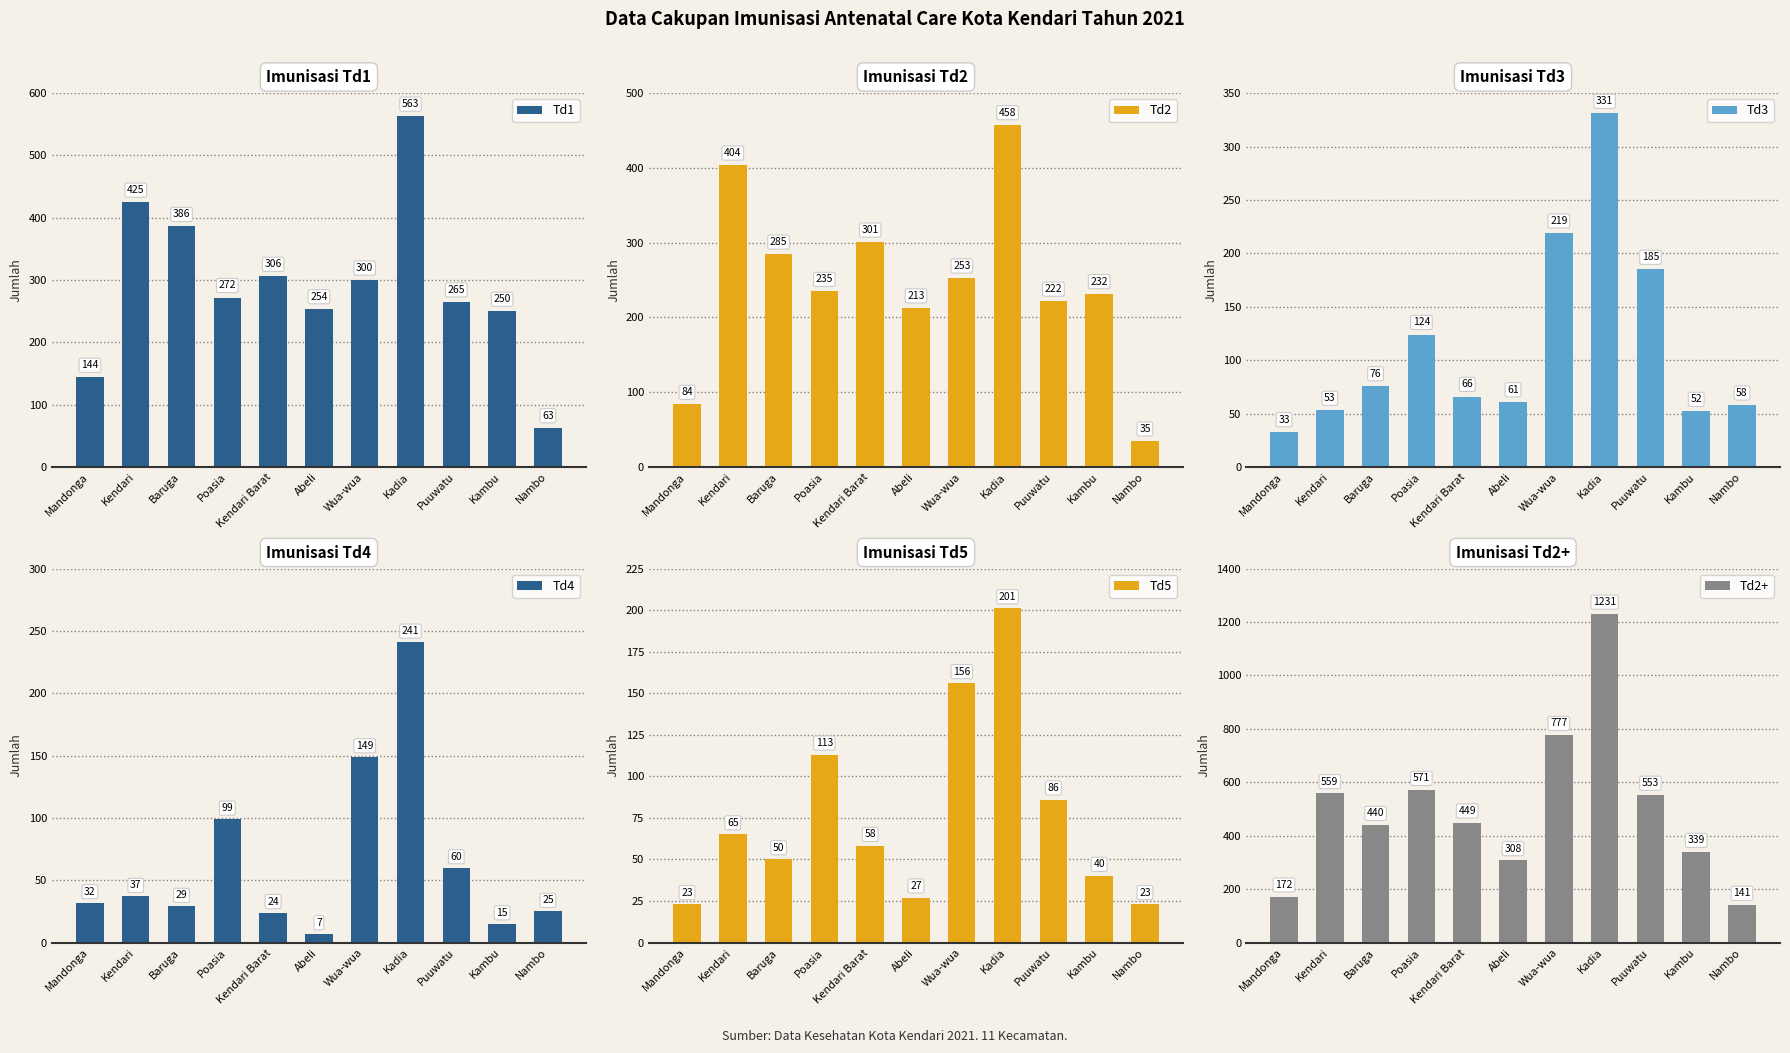

What position from the right is Abeli?

6